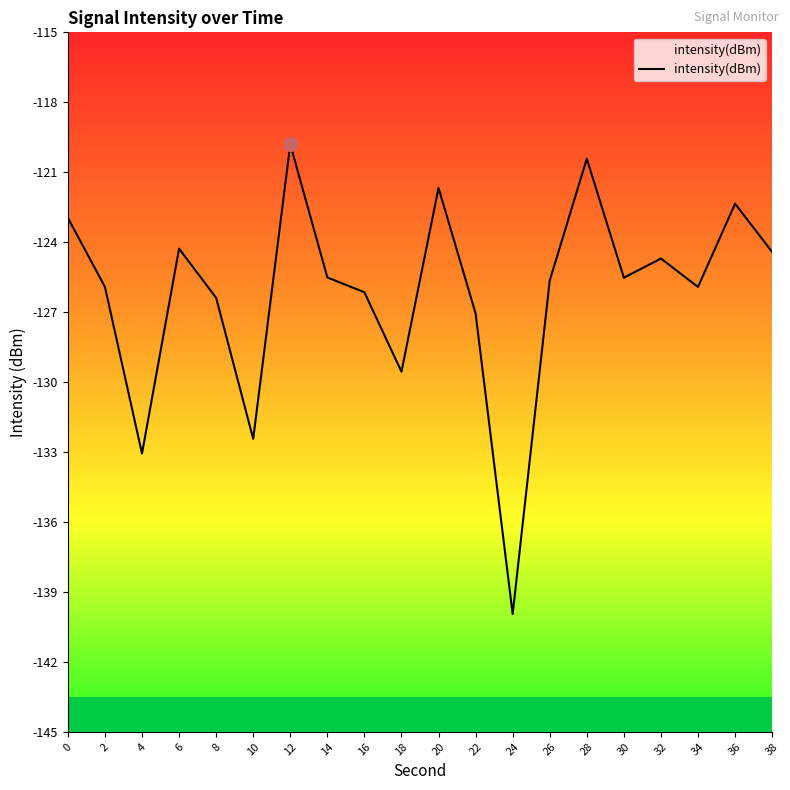

Which label corresponds to the largest value in the chart?

12